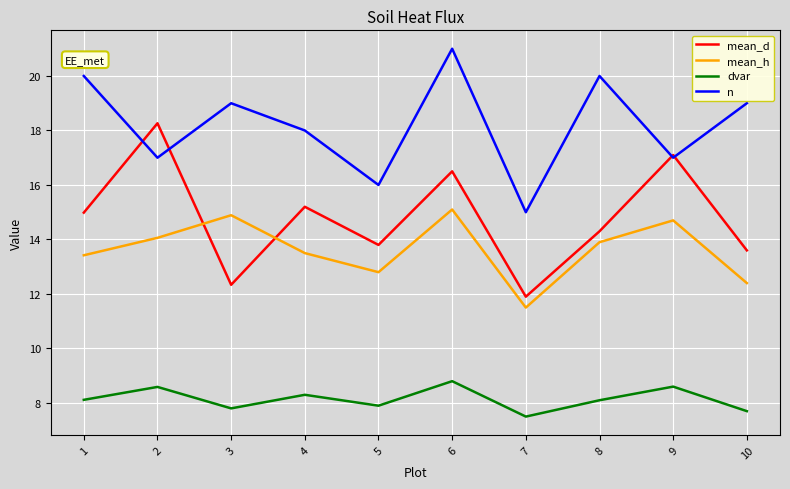

At which category does the chart reach its peak across all series?

6